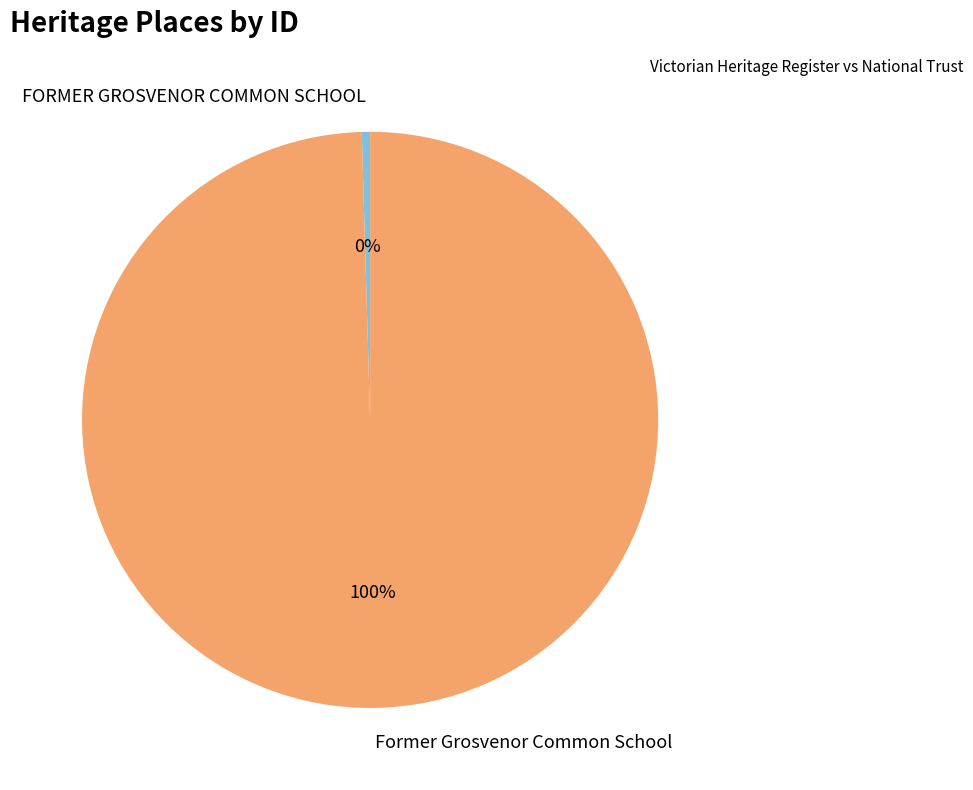

To the nearest percent, what is the combined percentage of FORMER GROSVENOR COMMON SCHOOL and Former Grosvenor Common School?

100%